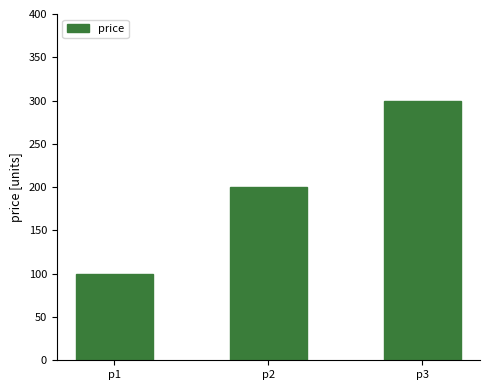

List the labels in order of value, smallest first.

p1, p2, p3